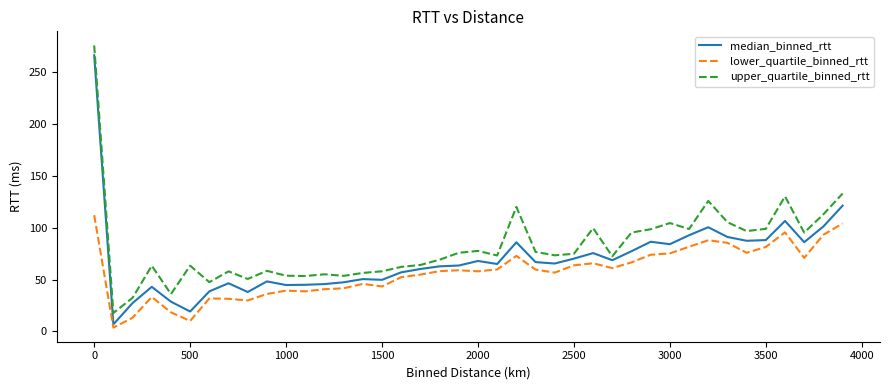

List the series in order of their overall mean, lowest first.

lower_quartile_binned_rtt, median_binned_rtt, upper_quartile_binned_rtt